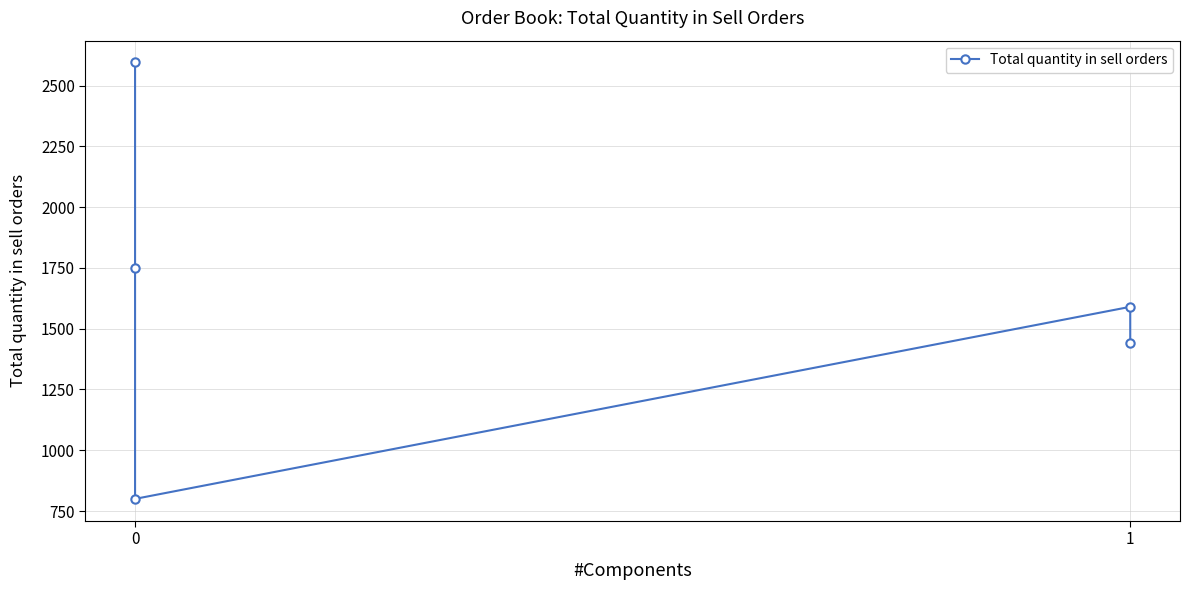

How many data points are above 1590?

2